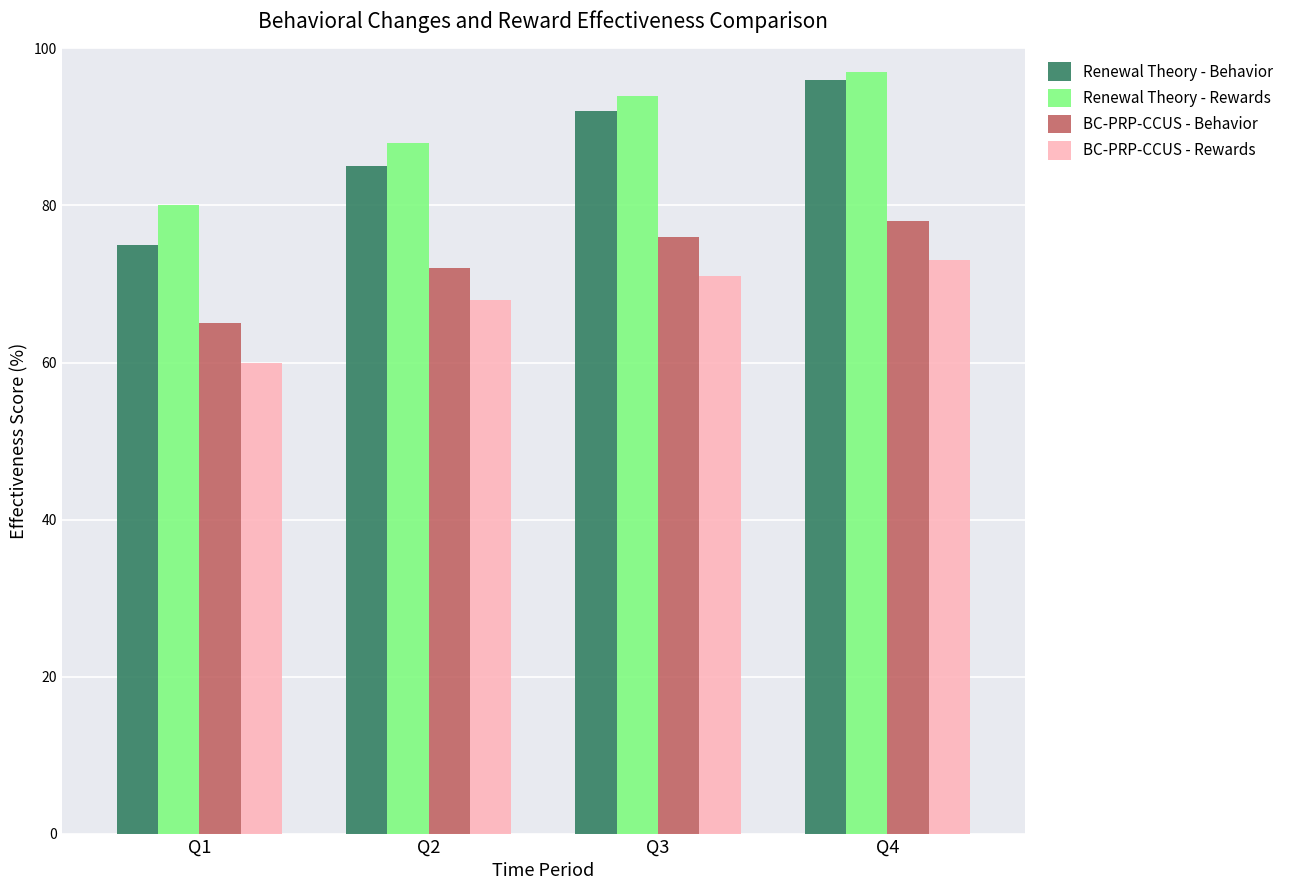

What value does the Renewal Theory - Behavior series have at Q4?

96